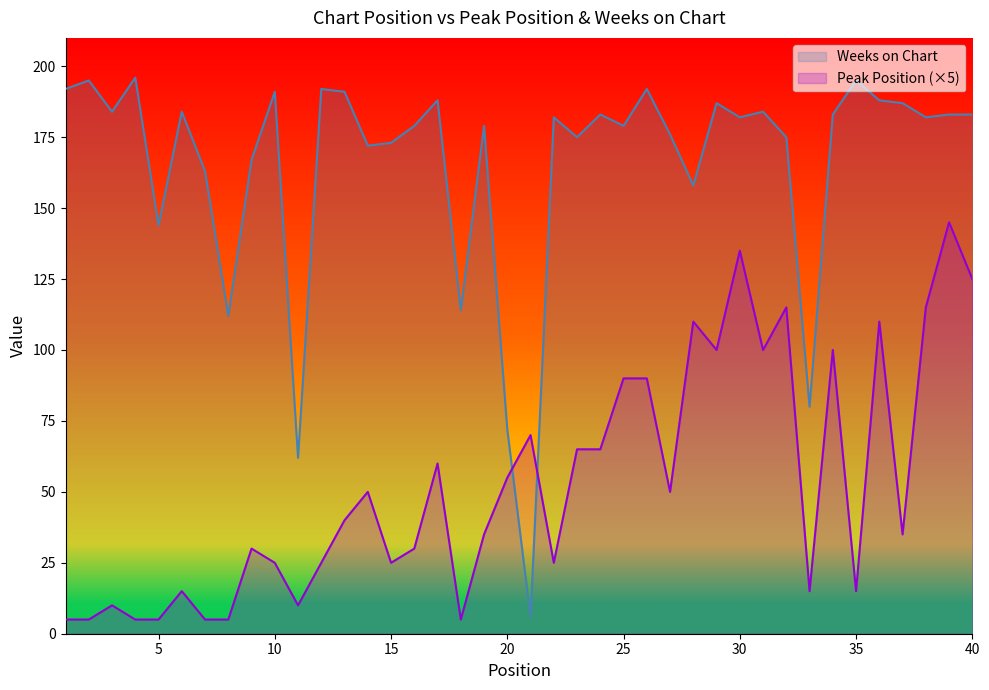

Which series has the widest spread of values?

Weeks on Chart